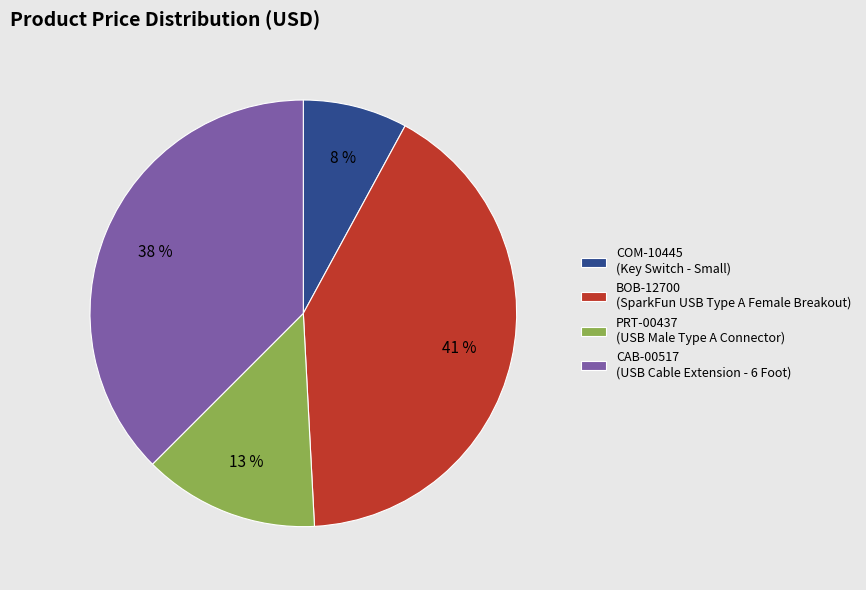

Between CAB-00517 (USB Cable Extension - 6 Foot) and COM-10445 (Key Switch - Small), which is larger?

CAB-00517 (USB Cable Extension - 6 Foot)